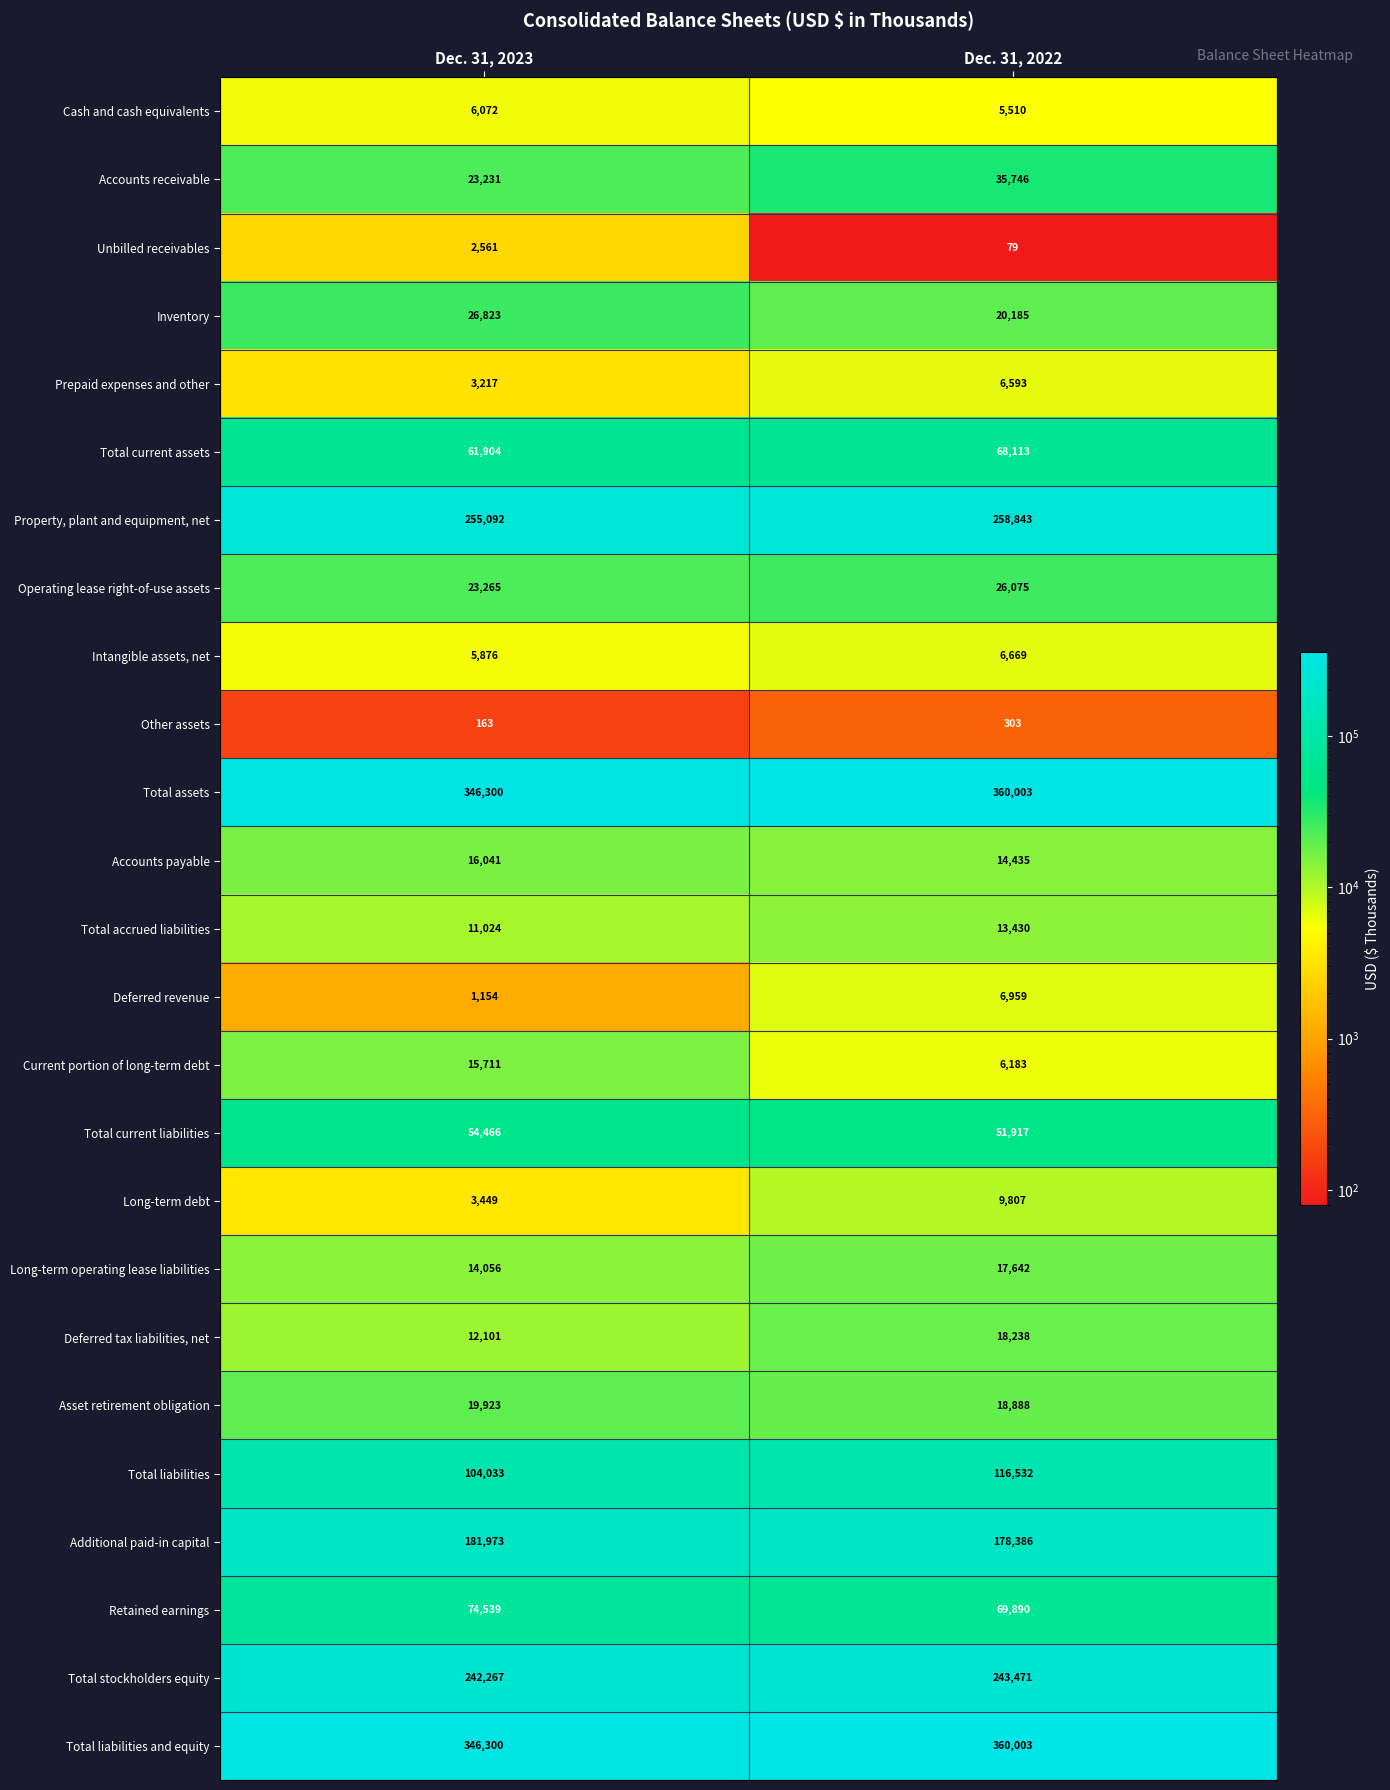

What is the smallest value displayed?

79